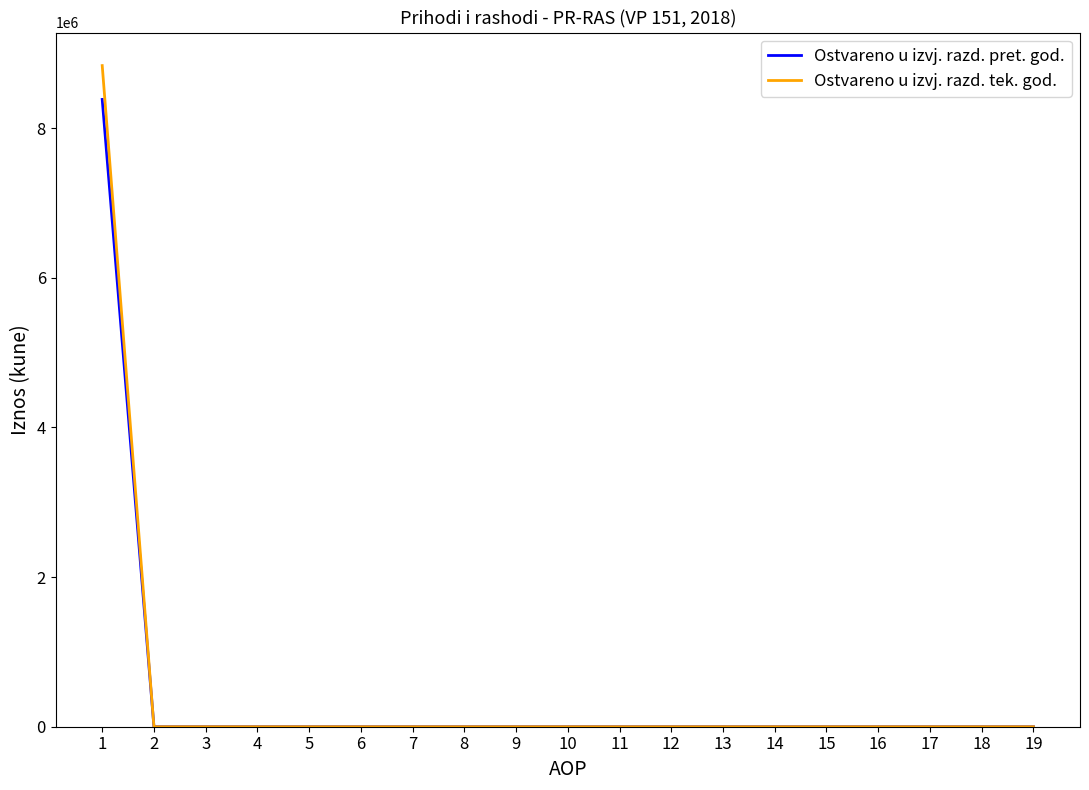

Does the chart display data point markers on the line(s)?

No